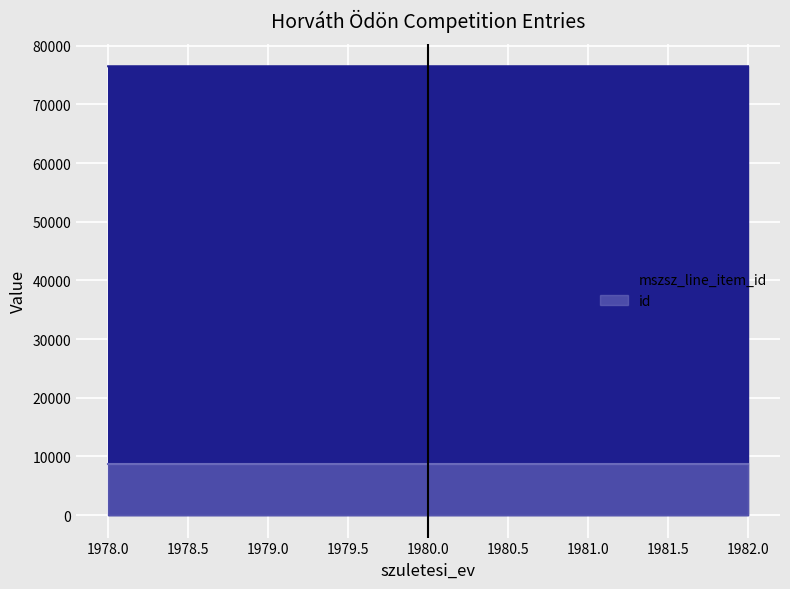

What is the average value of the mszsz_line_item_id series?

76485